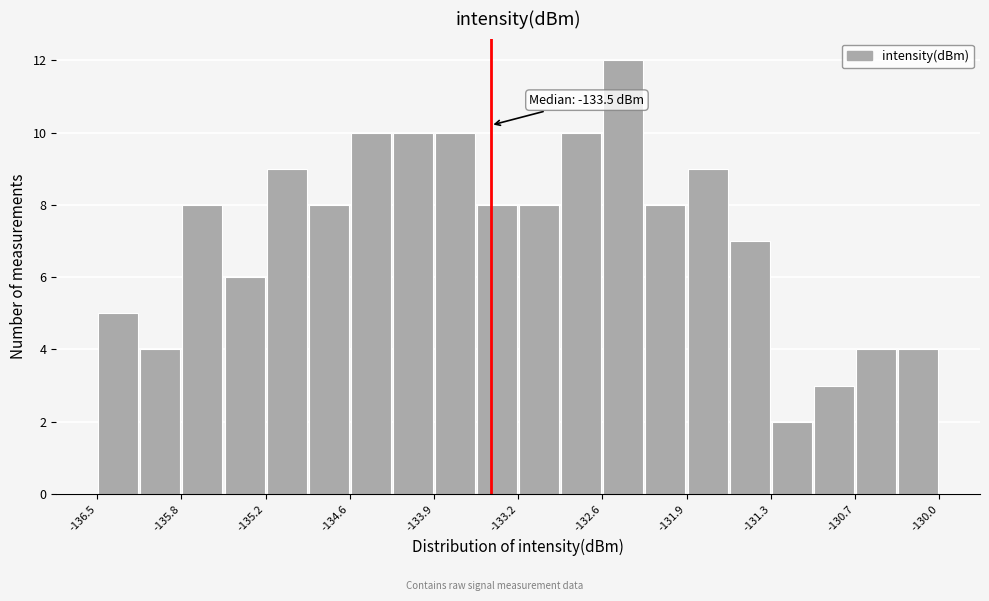

Around what value on the x-axis is the tallest bar? Give the approximate position of its centre, as read against the axis.

-132.4